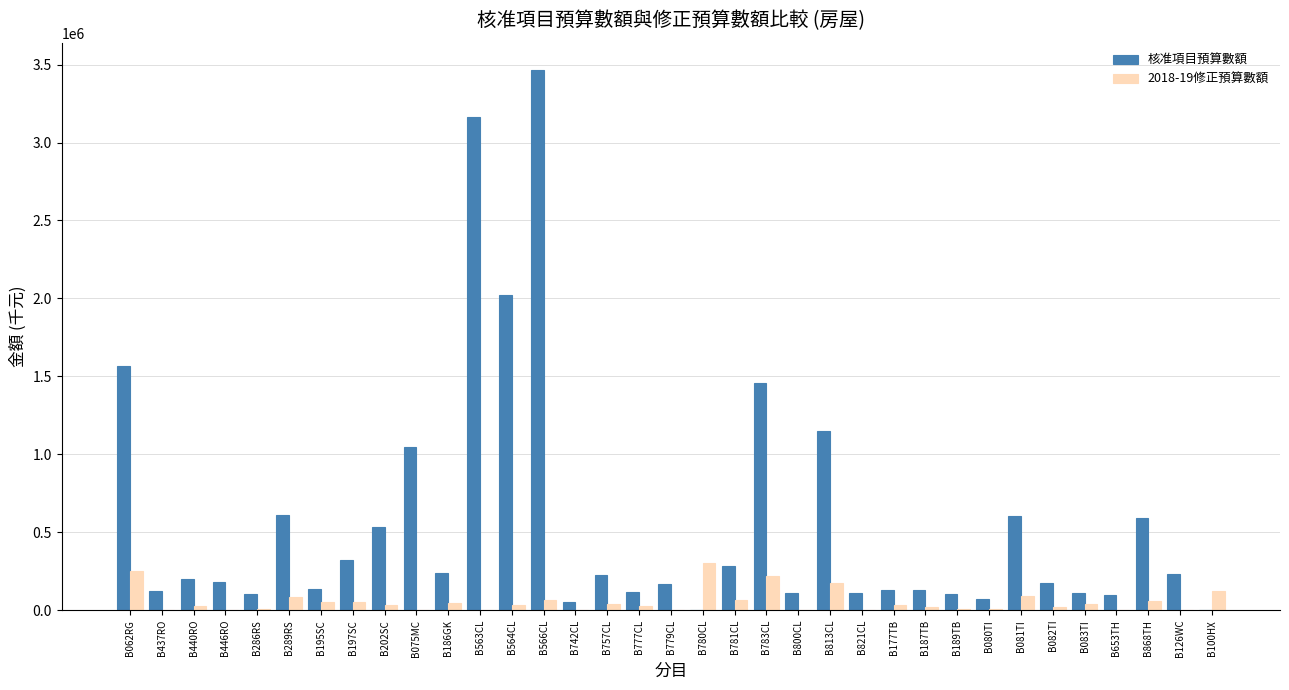

Between B289RS and B563CL, which series saw the biggest shift?

核准項目預算數額